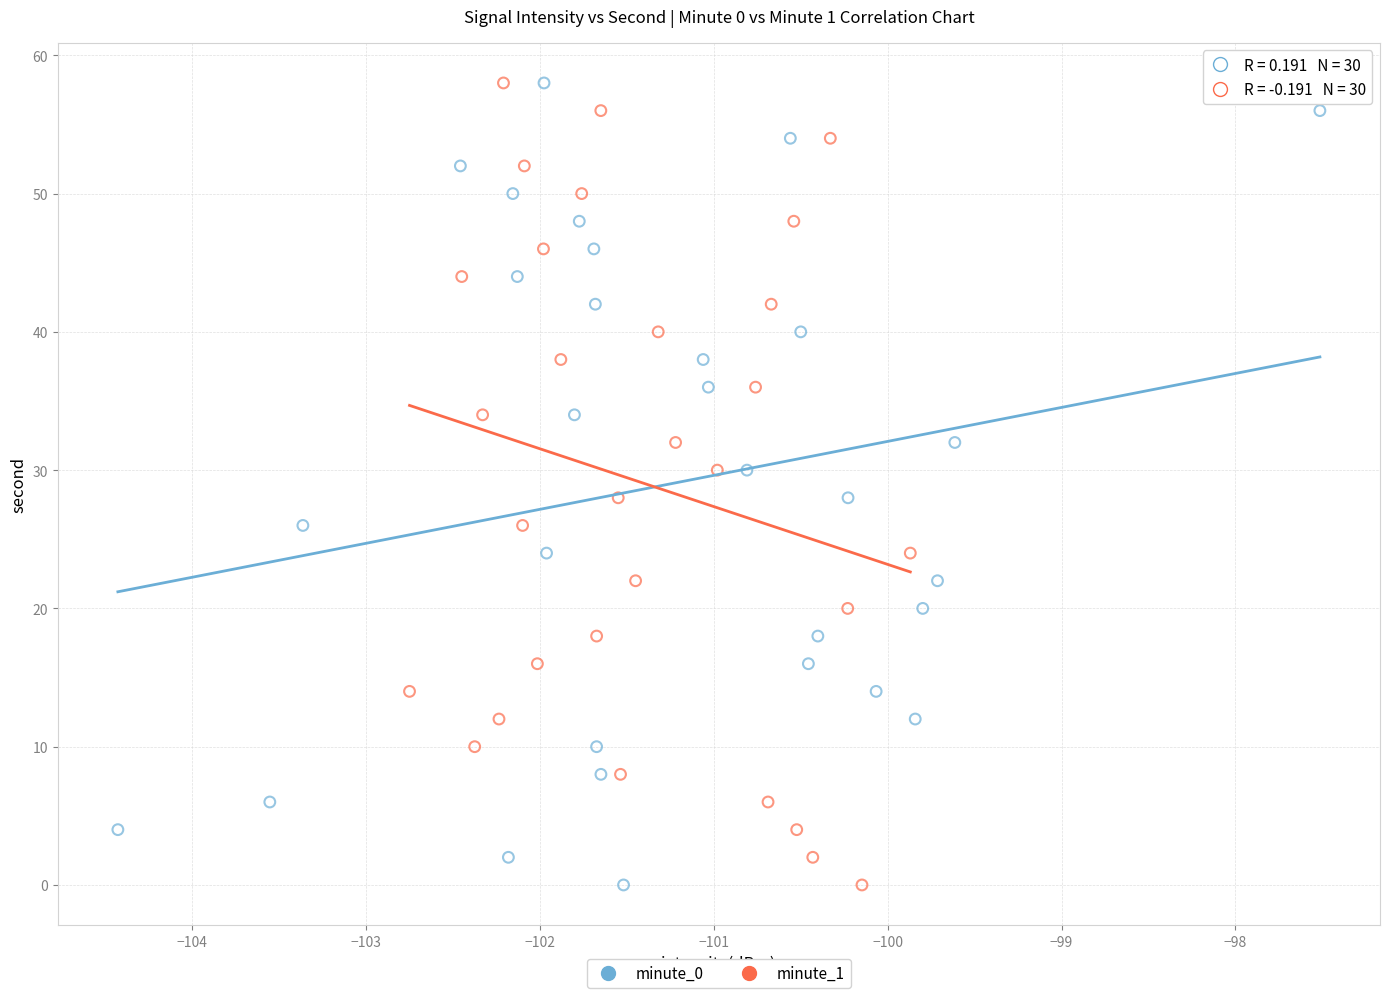

What are all the series names shown in the legend?

minute_0, minute_1